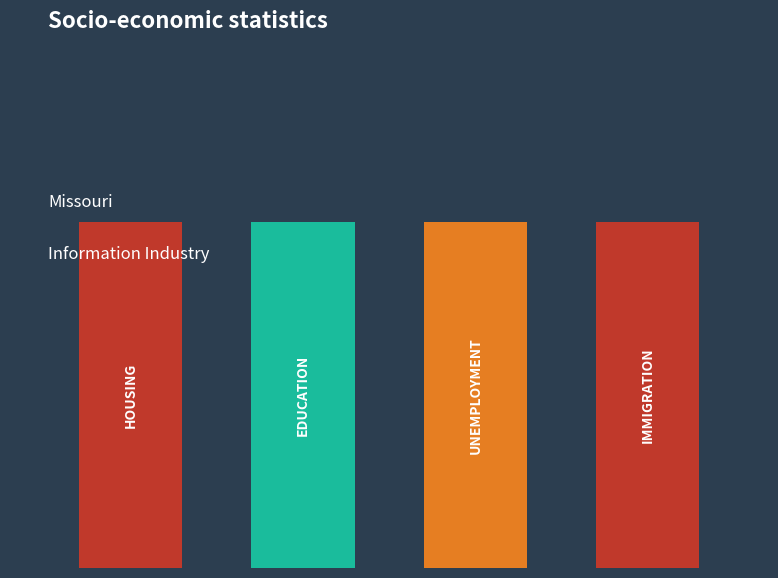

Does the chart contain stacked bars?

No